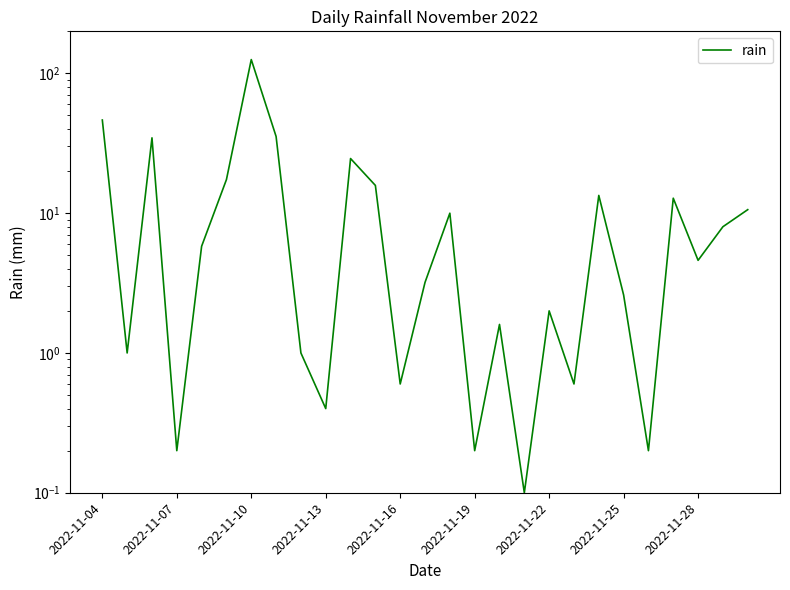

How many interior local peaks (higher than both neighbors) does the data have?

8